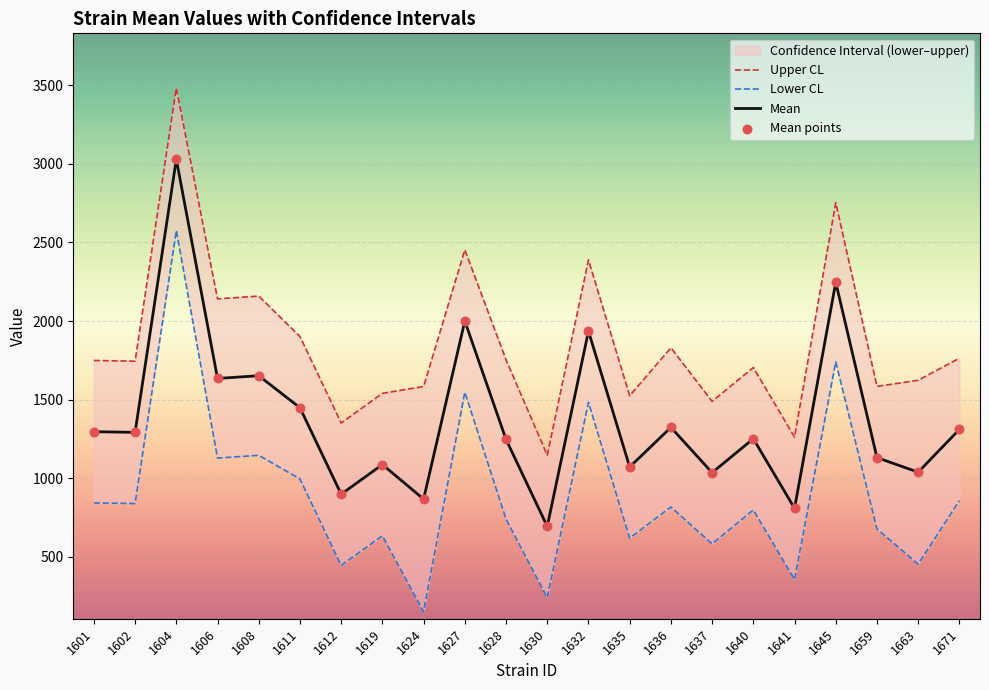

Is the value of mean at 1663 greater than the value of uppercl at 1612?

No